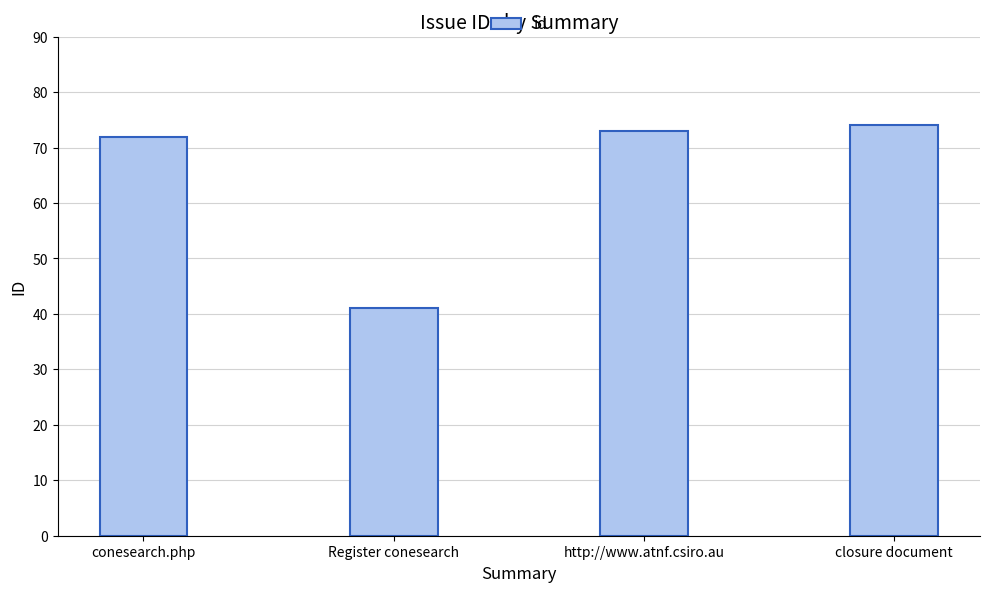

What is the difference between the second highest and second lowest values?

1